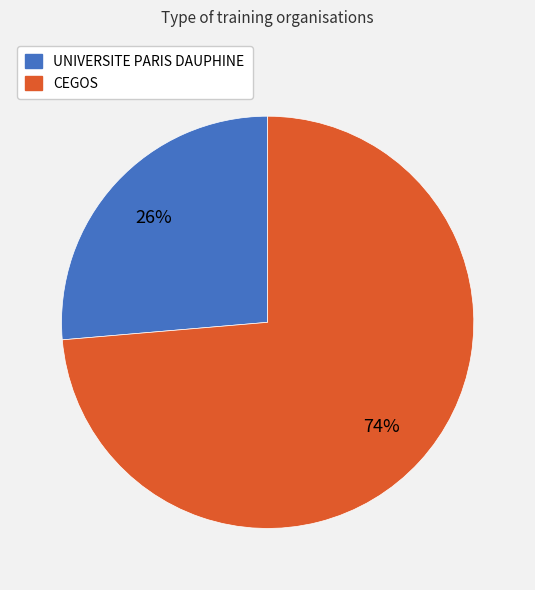

To the nearest percent, what is the combined percentage of CEGOS and UNIVERSITE PARIS DAUPHINE?

100%